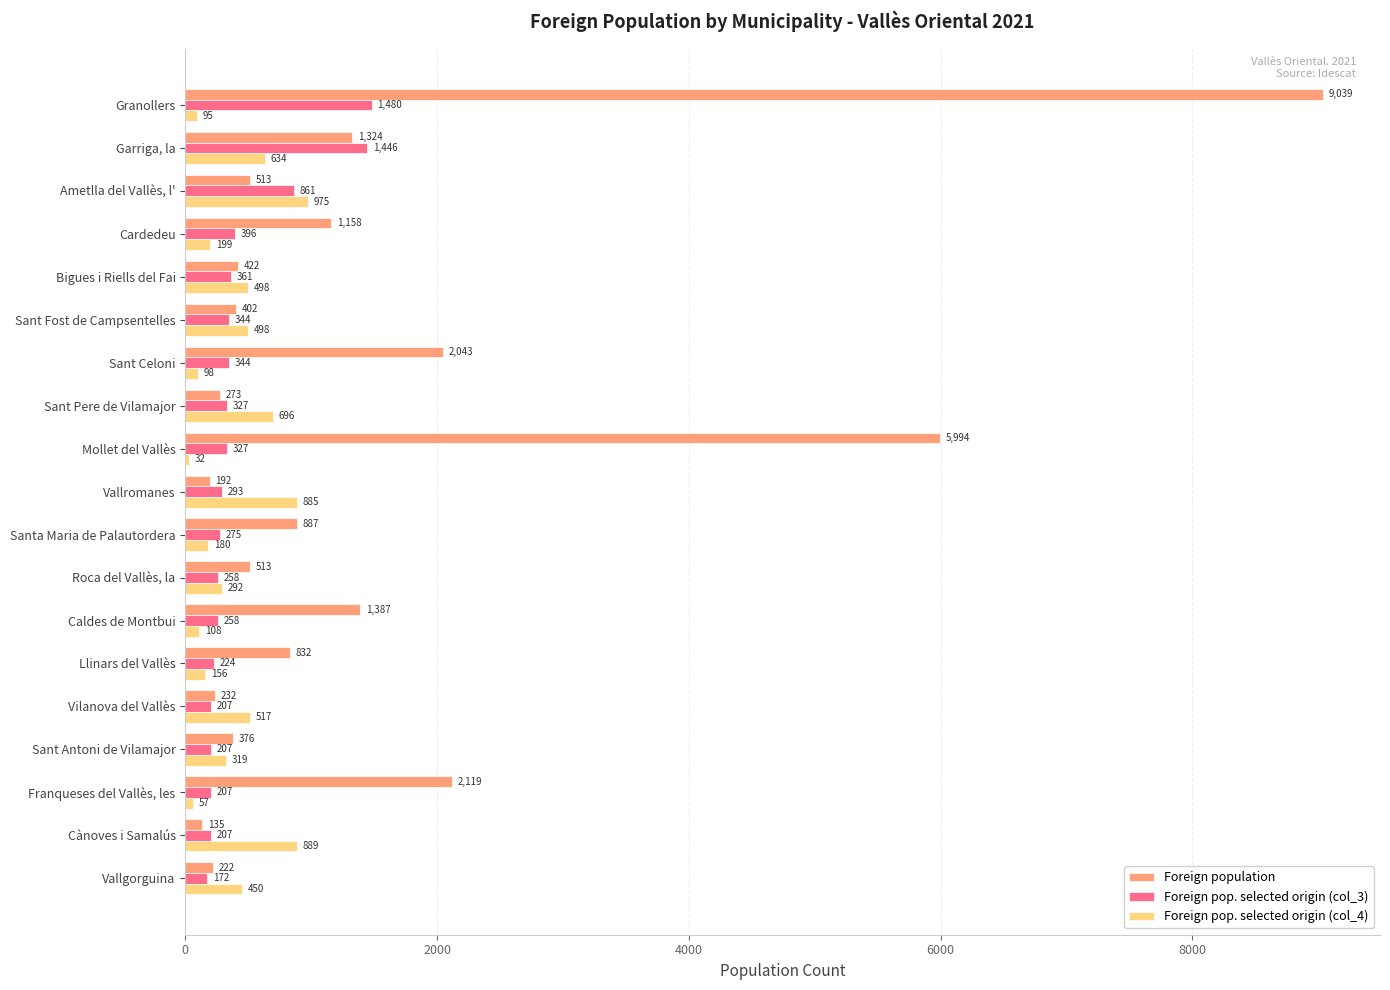

The Foreign pop. selected origin (col_4) series shows 95 at Granollers. True or false?

True